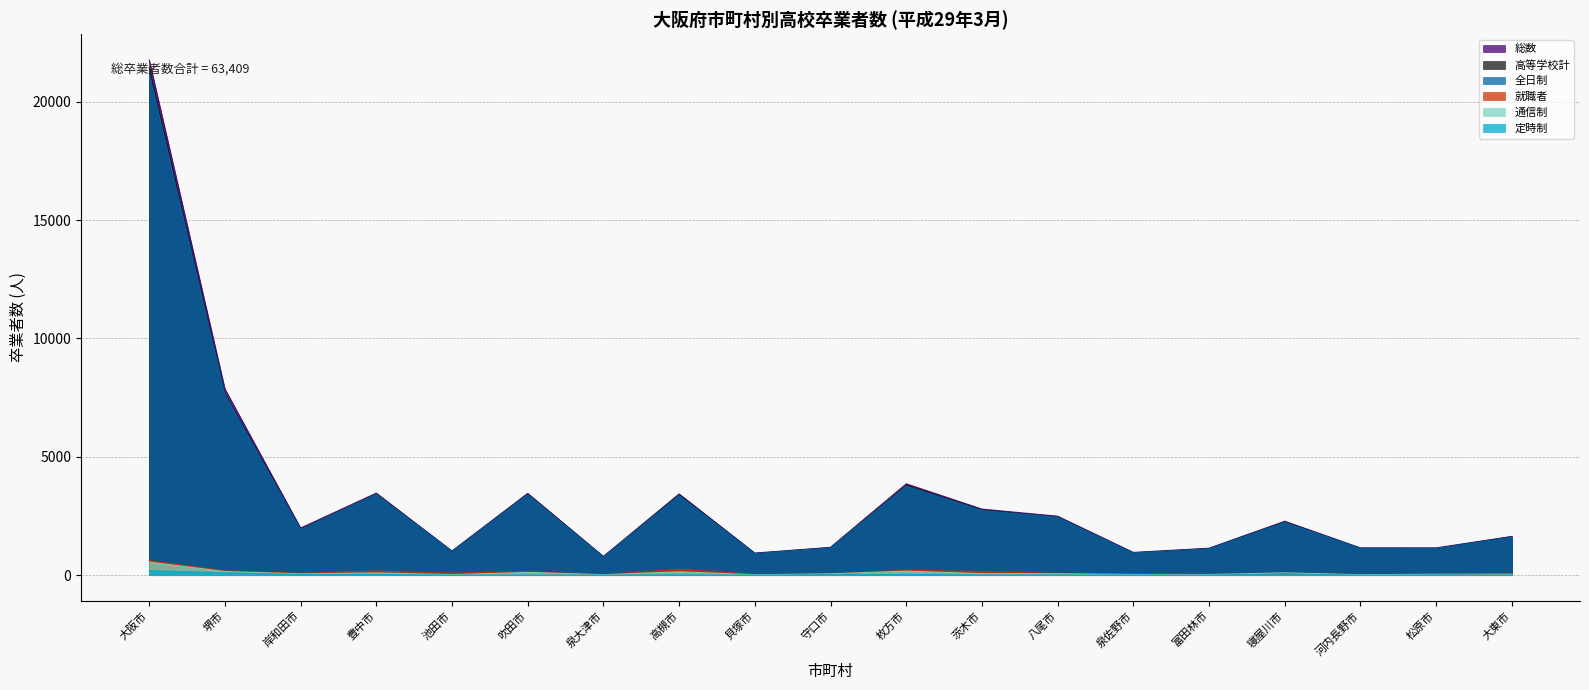

The value of 全日制 at 大阪市 is 21182. True or false?

True